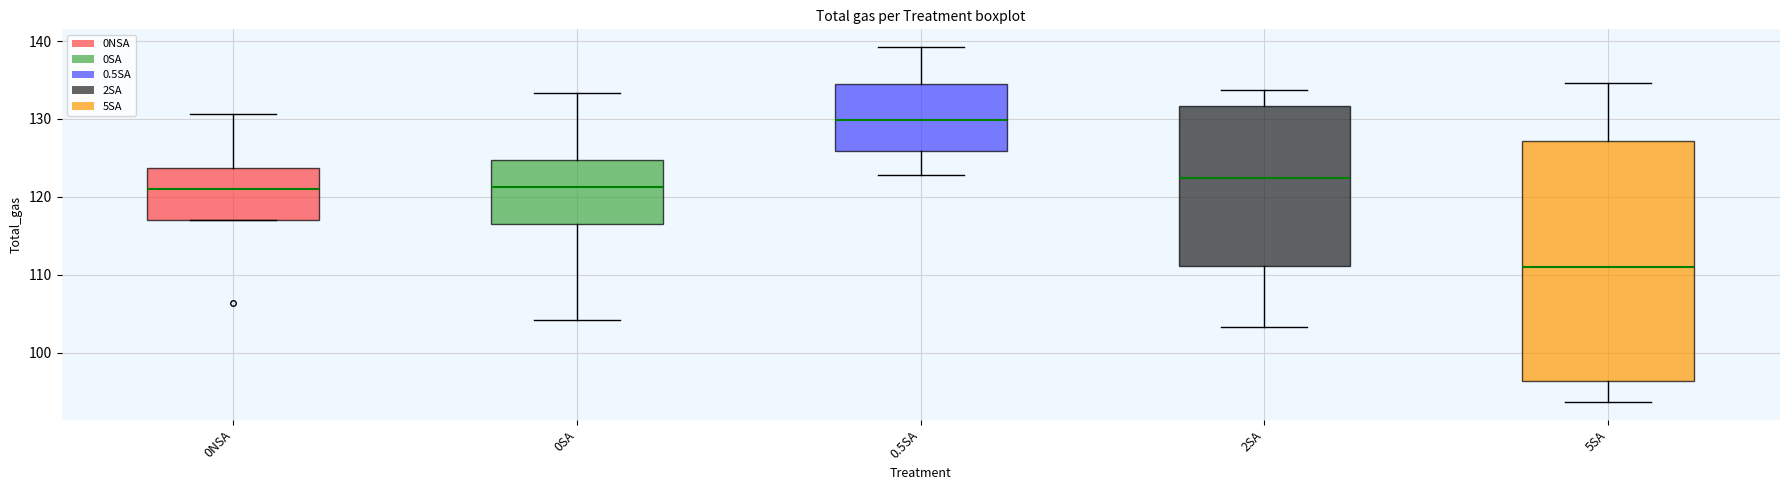

Where is the lower edge of the box for 2SA on the y-axis? The values are not printed on the chart, so give them approximately, as read against the axis.

111